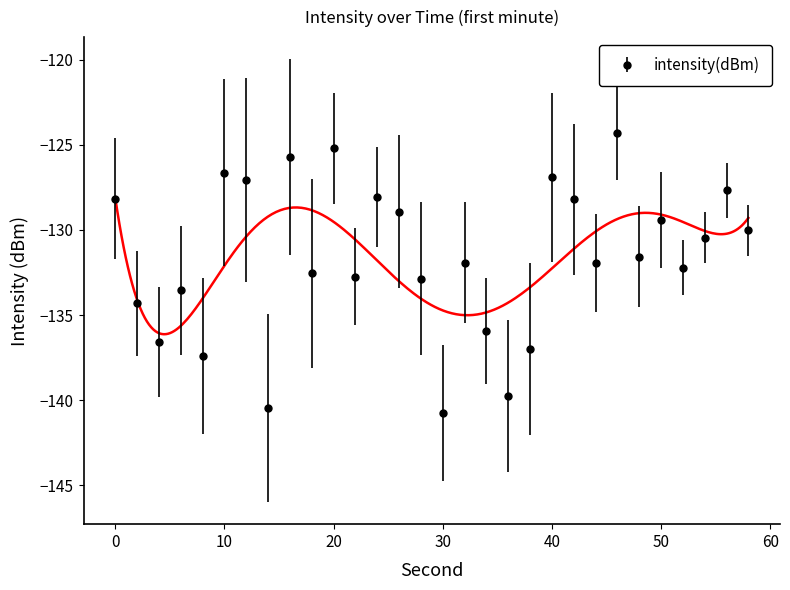

Read the value at 6.

-133.6